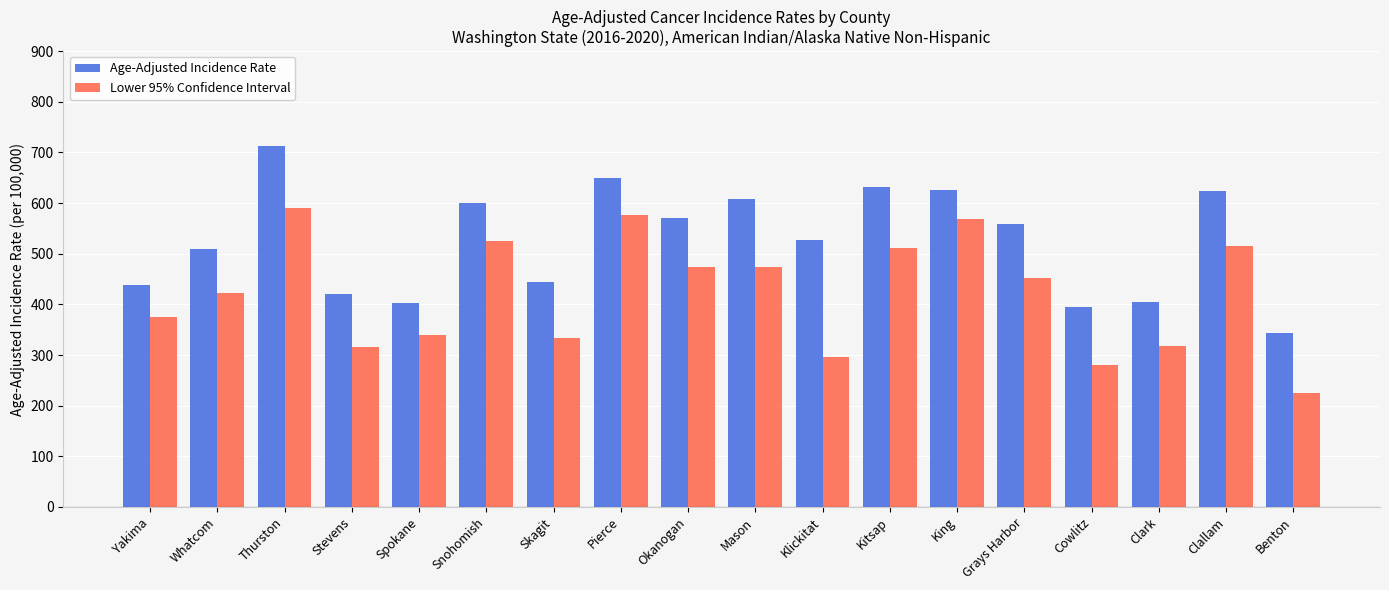

What is the maximum value for Age-Adjusted Incidence Rate?

713.1